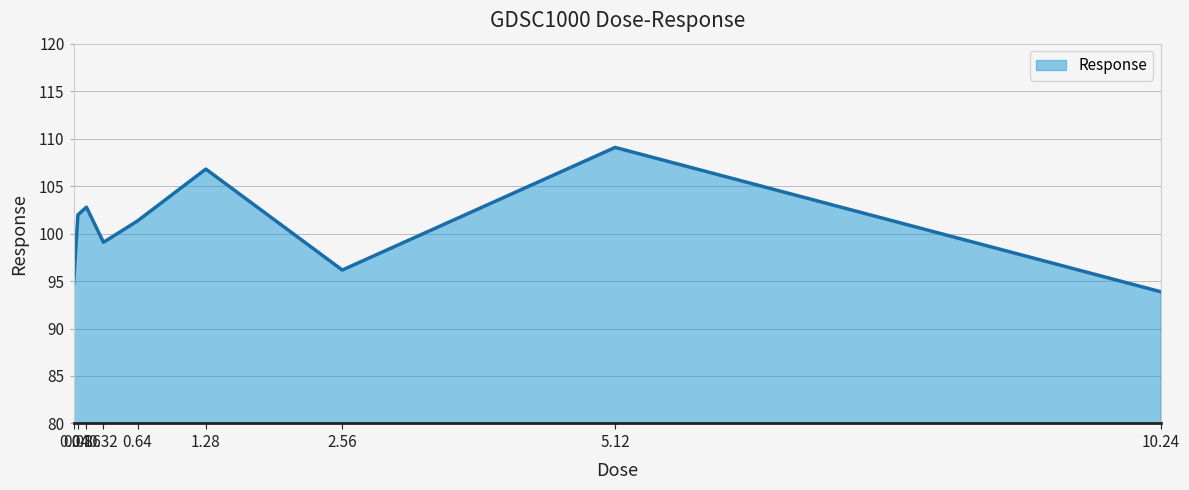

Reading left to right, list all the values displayed in this chart.

0.04=94.7	0.08=102.0	0.16=102.8	0.32=99.1	0.64=101.3	1.28=106.8	2.56=96.2	5.12=109.1	10.24=93.9